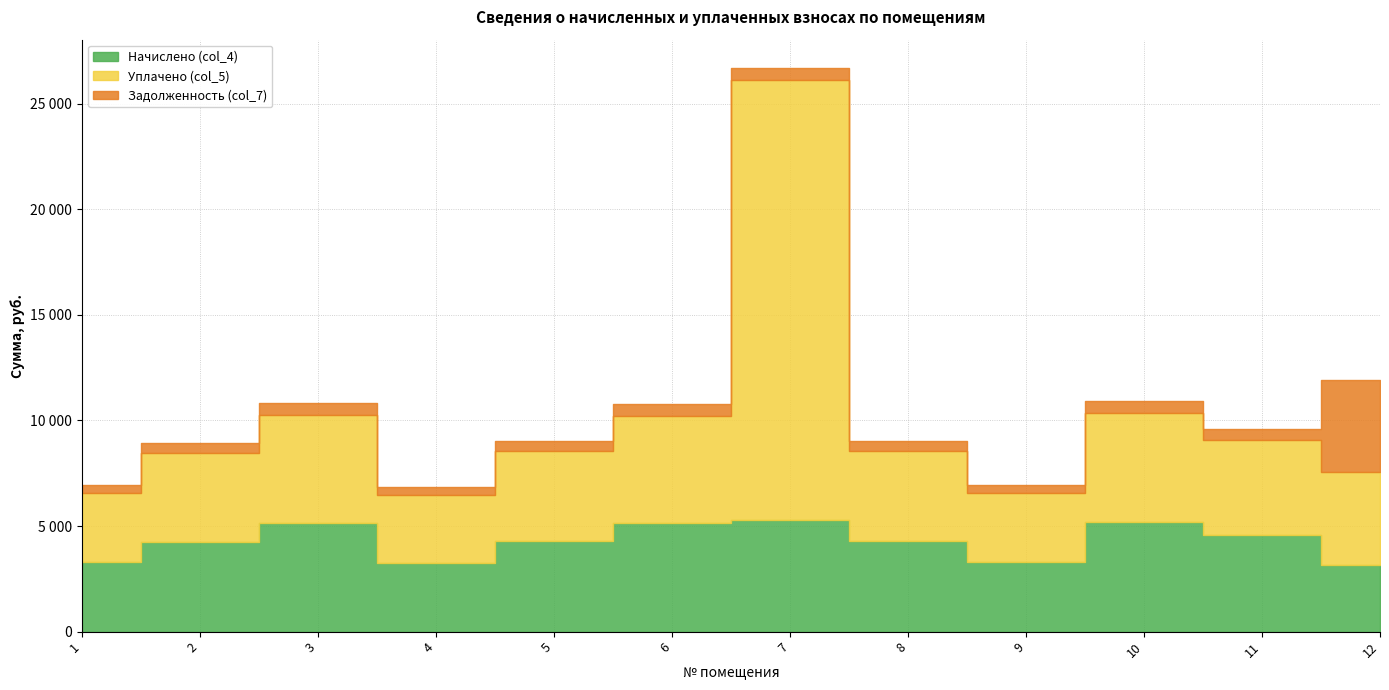

The Начислено (col_4) series shows 2202.3 at 2. True or false?

False